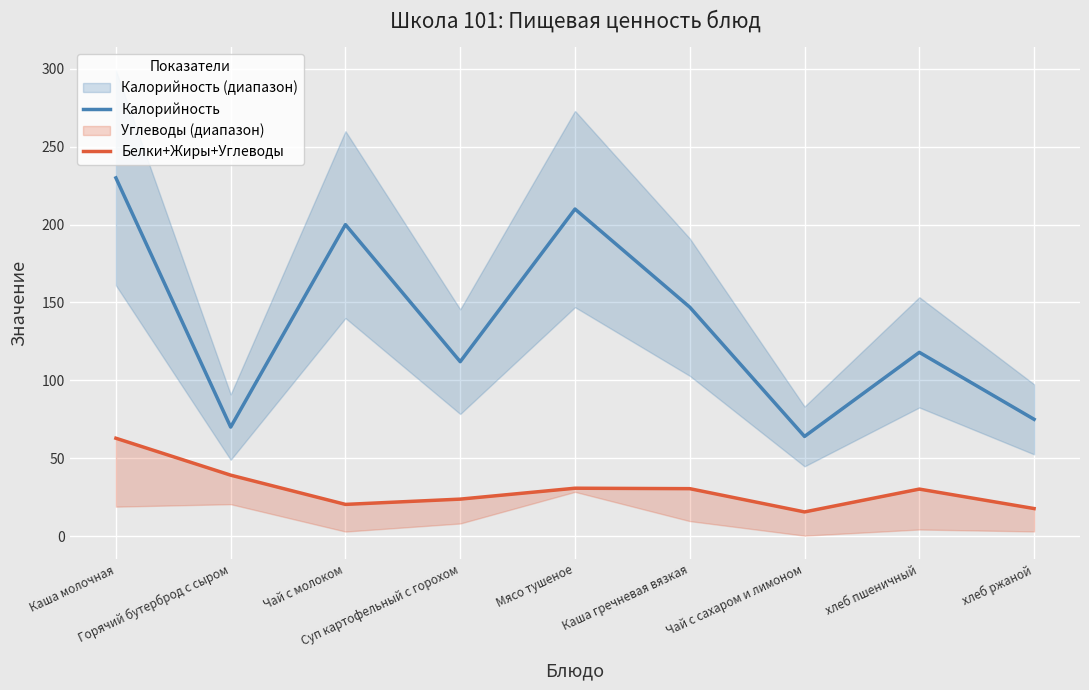

Where is Калорийность nearest to the value 147?

Каша гречневая вязкая